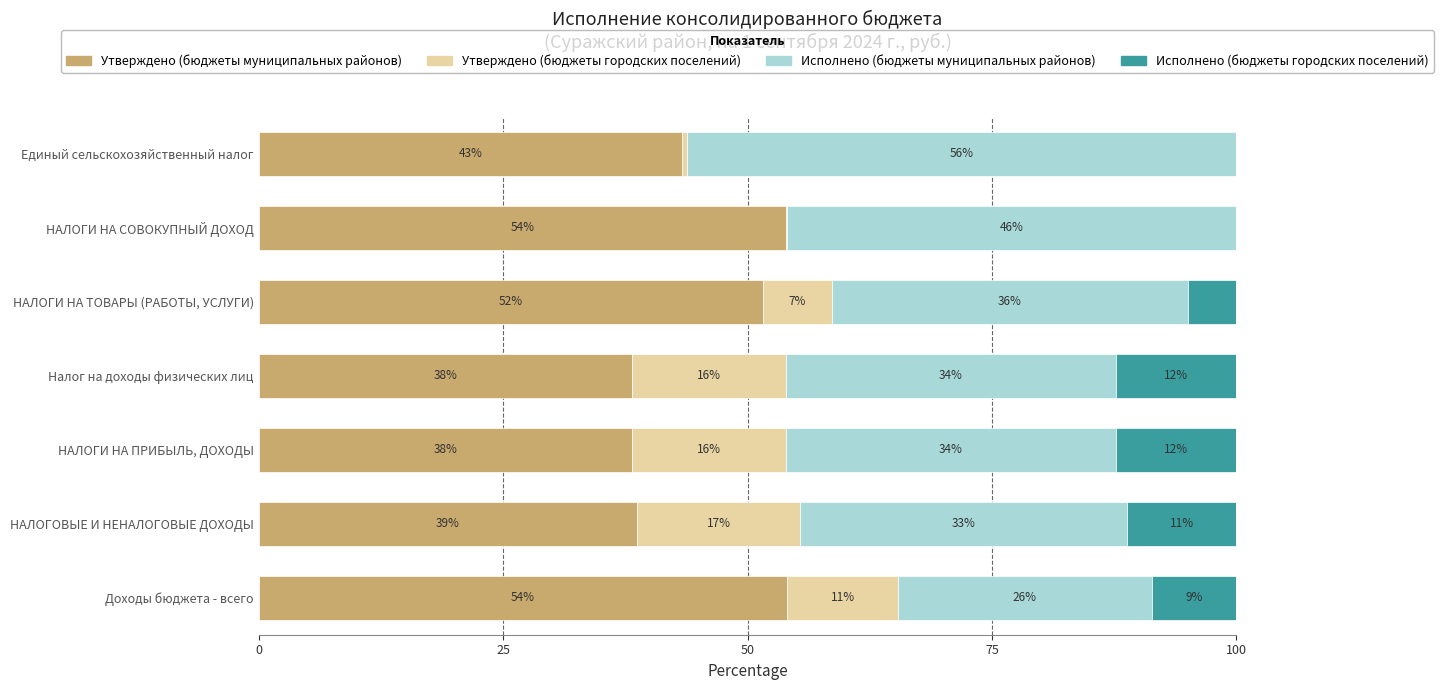

What are all the series names shown in the legend?

Утверждено (бюджеты муниципальных районов), Утверждено (бюджеты городских поселений), Исполнено (бюджеты муниципальных районов), Исполнено (бюджеты городских поселений)